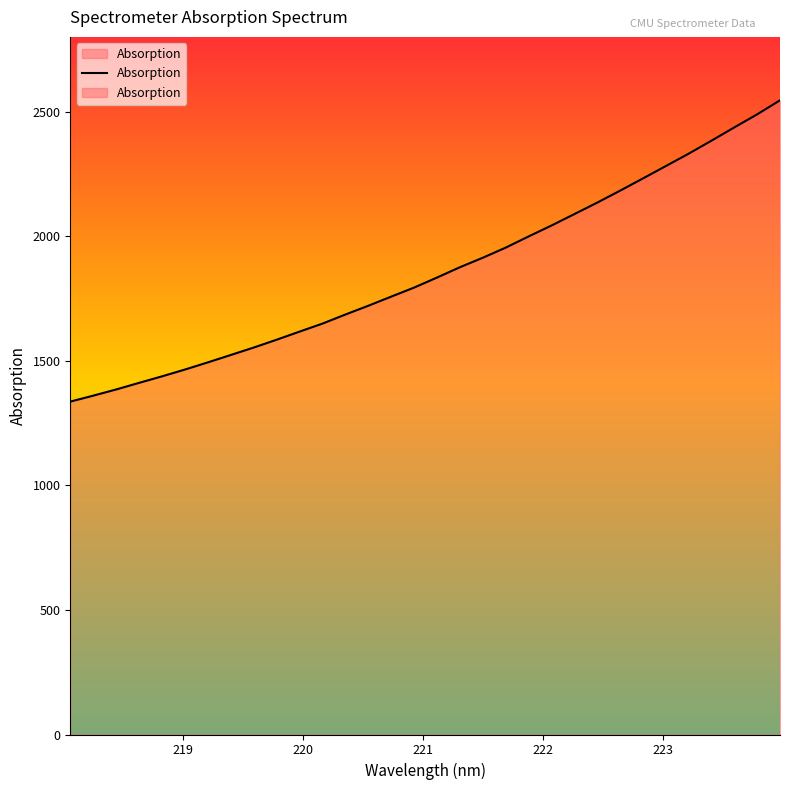

Does the chart display data point markers on the line(s)?

No